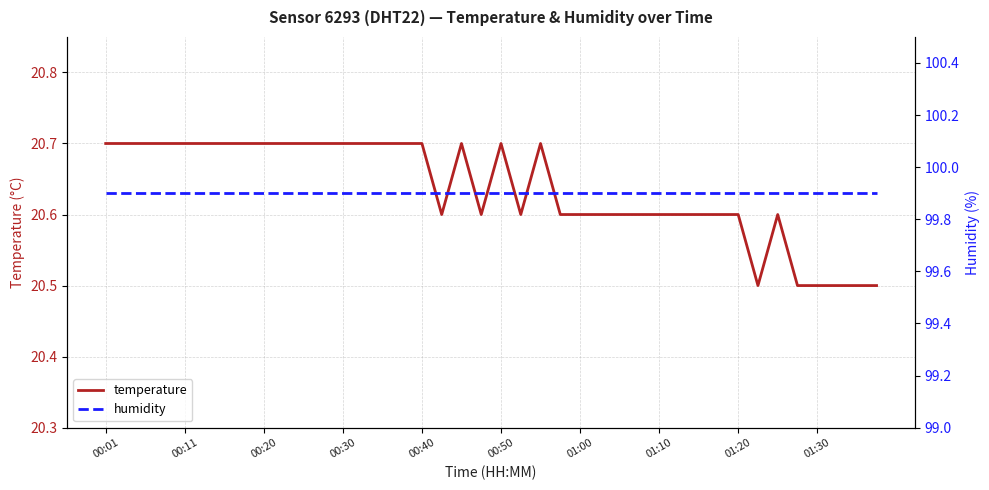

At which label does humidity reach its peak?

00:01